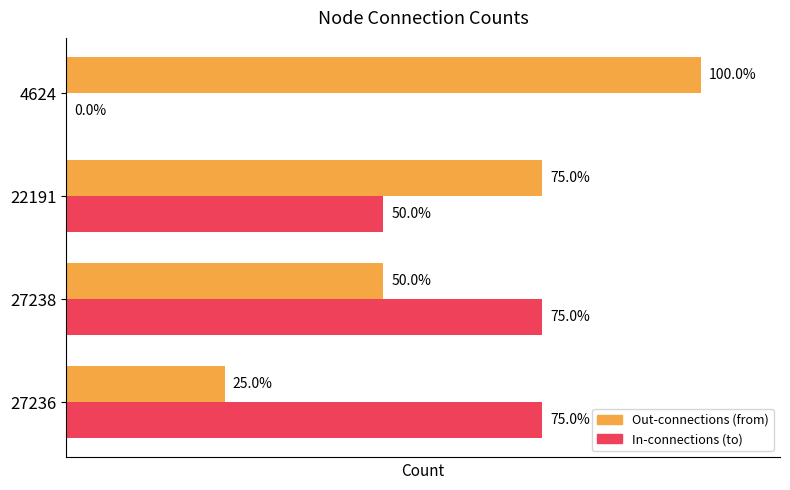

List the series in order of their peak value, lowest first.

In-connections (to), Out-connections (from)